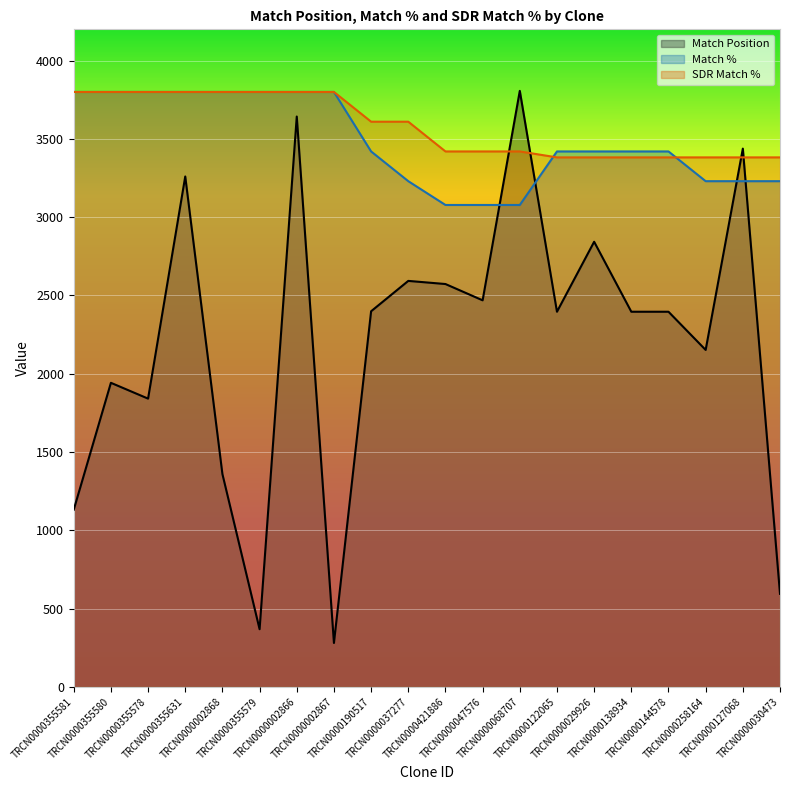

What is the label of the 3rd point from the left?

TRCN0000355578